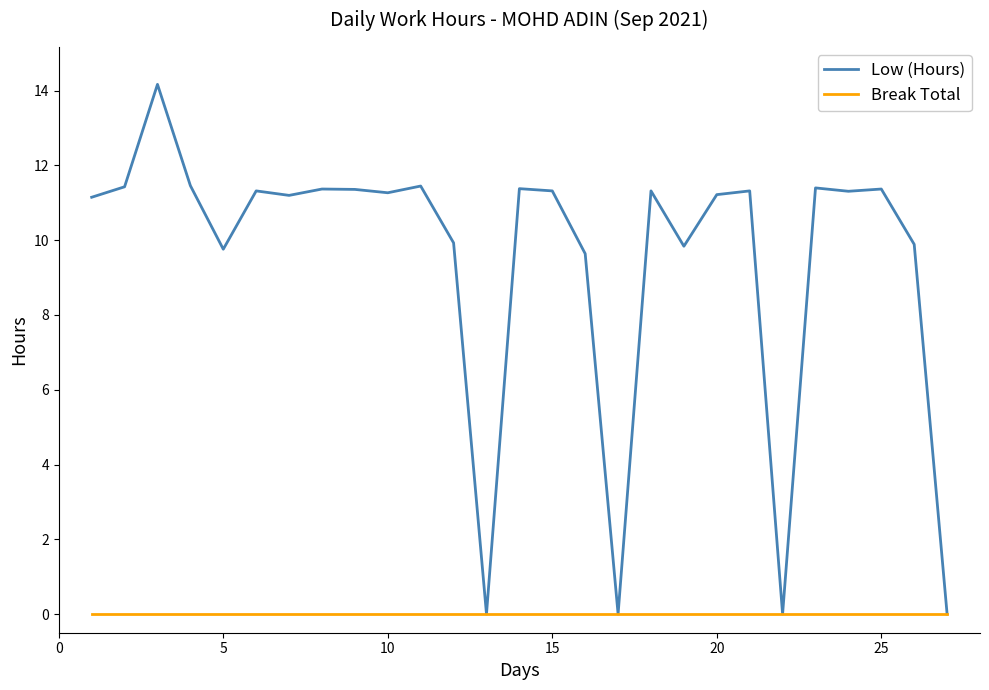

How many lines are shown in the chart?

2